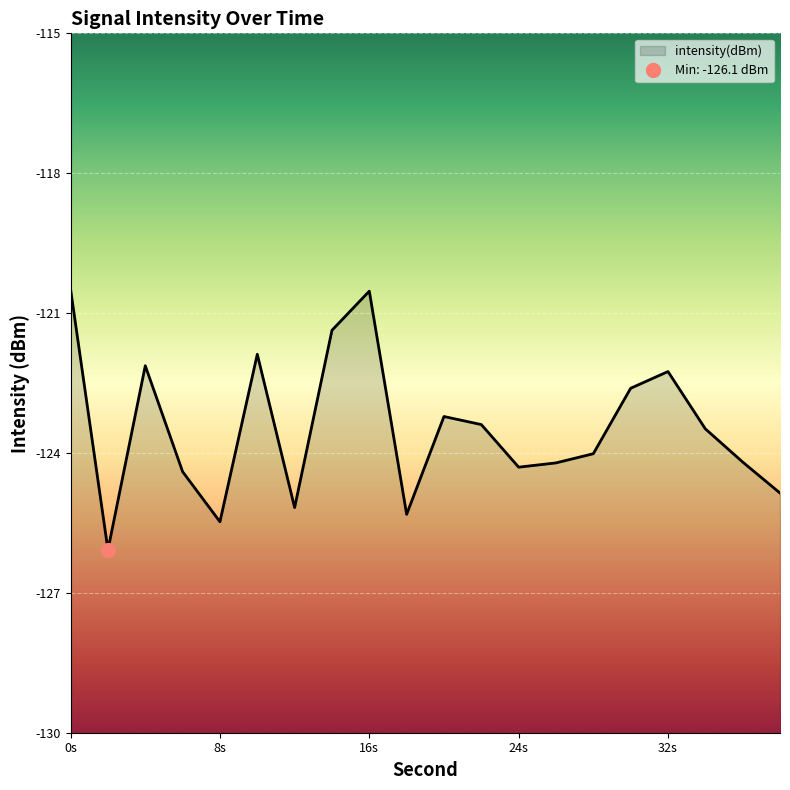

What is the minimum value for intensity(dBm)?

-126.1